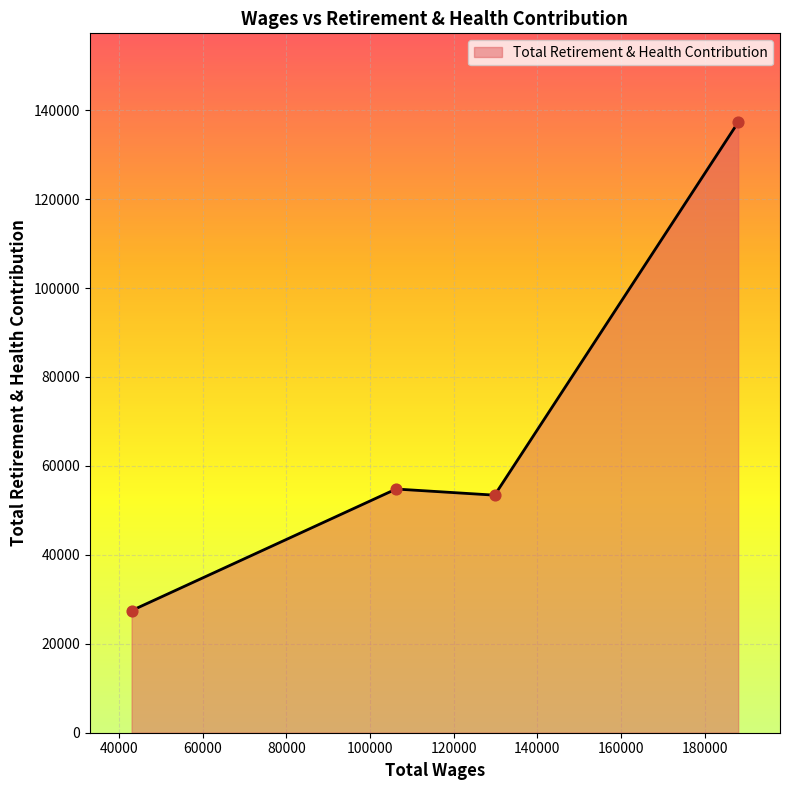

What is the difference between the maximum and minimum values?

109803